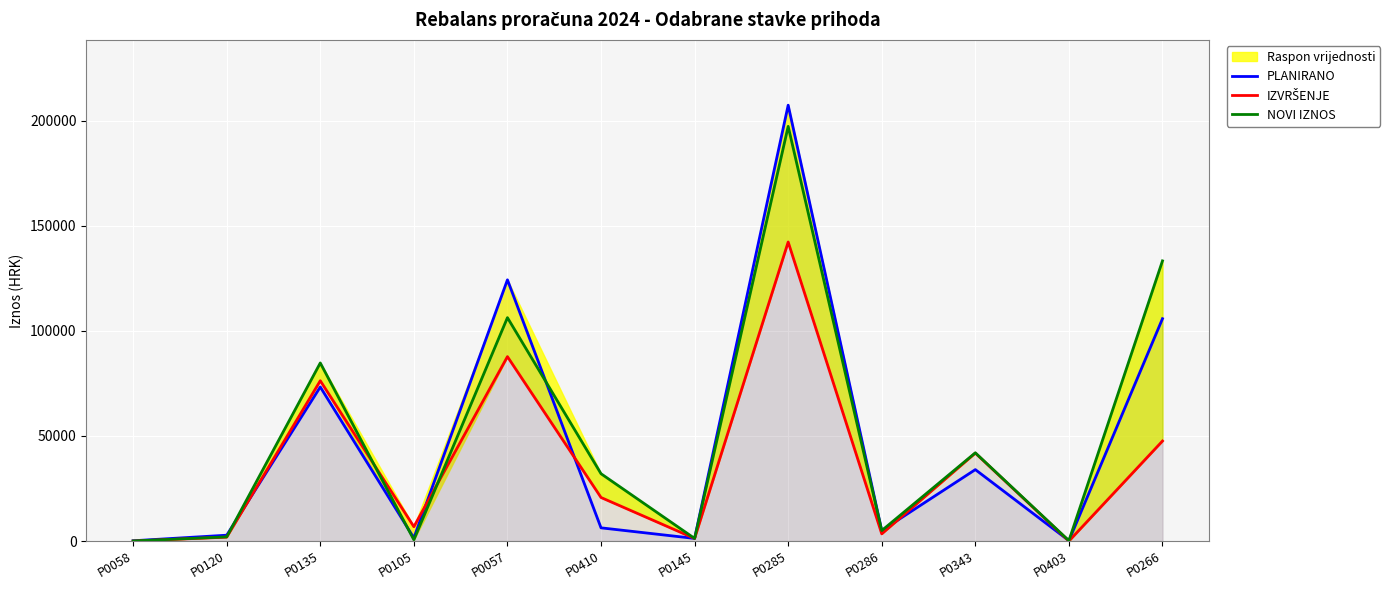

At which label is NOVI IZNOS closest to 98679?

P0057